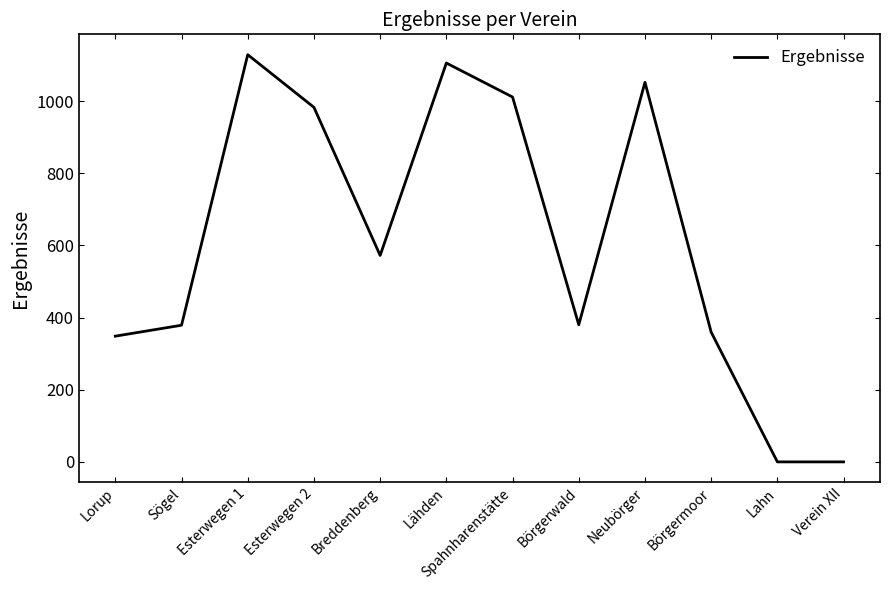

Is it true that the value at Esterwegen 2 is 442.2?

False